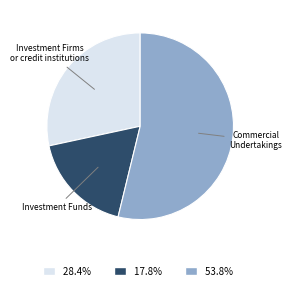

Which category has the biggest portion of the pie?

Commercial Undertakings